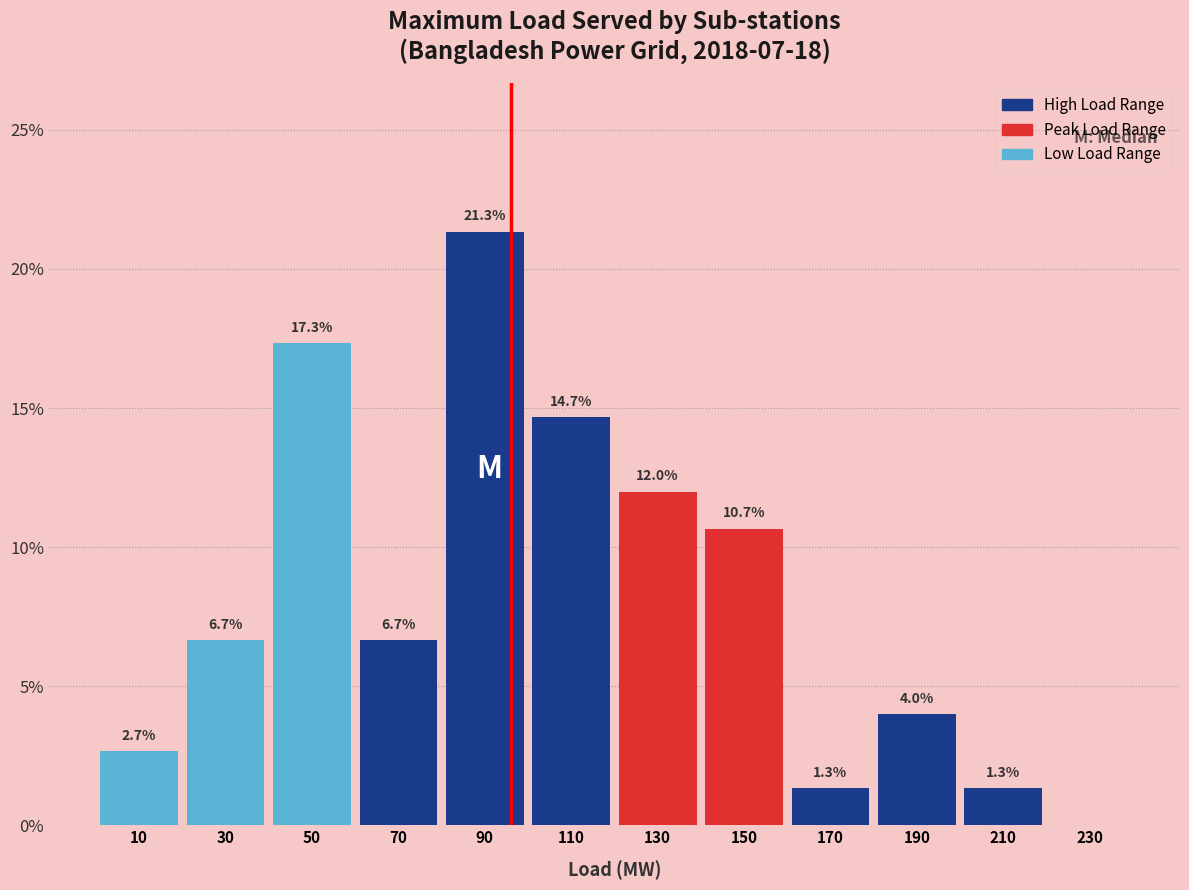

Which range on the x-axis has the tallest bar?

80 to 100